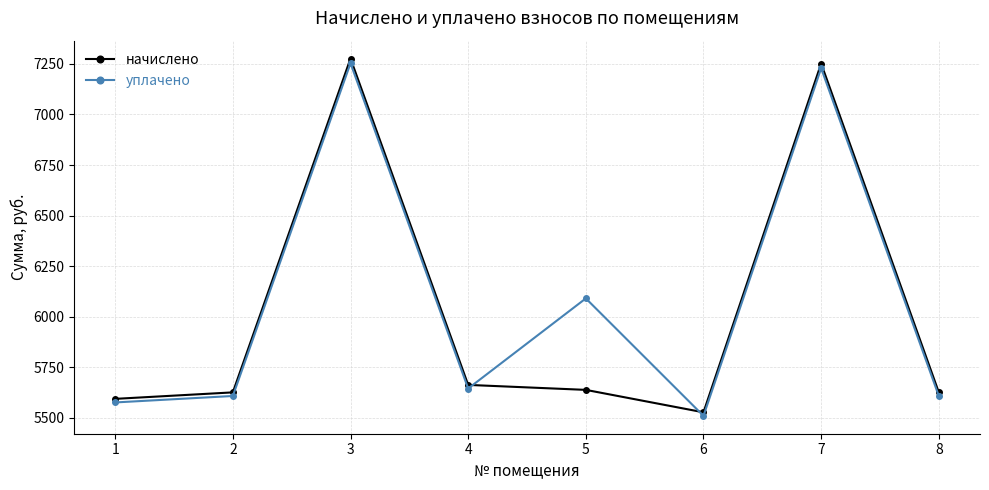

Where does the уплачено series first go above 5645?

3